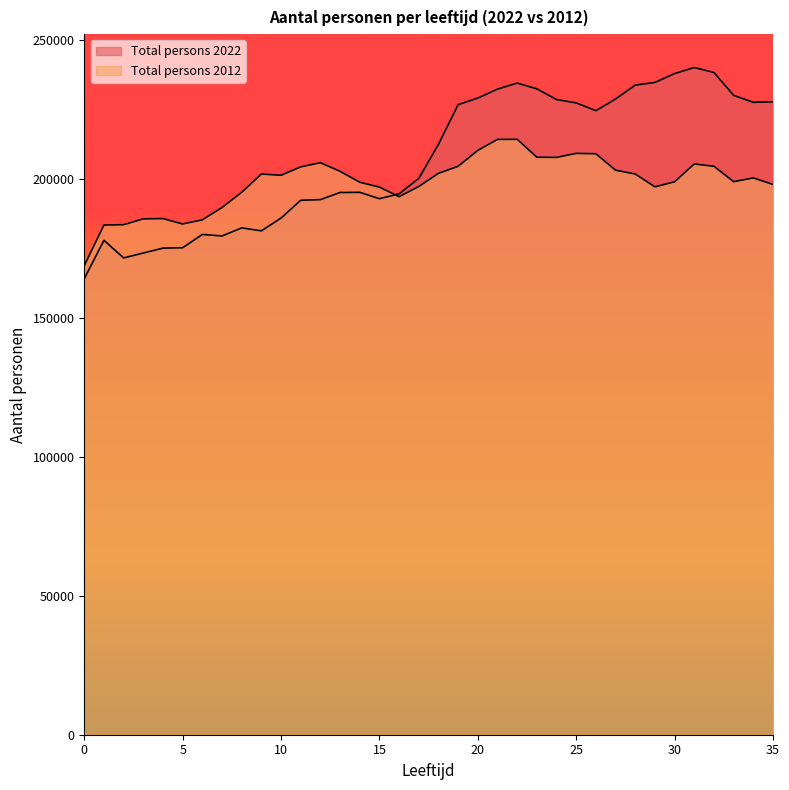

What is the total value across all series at 5?

358836